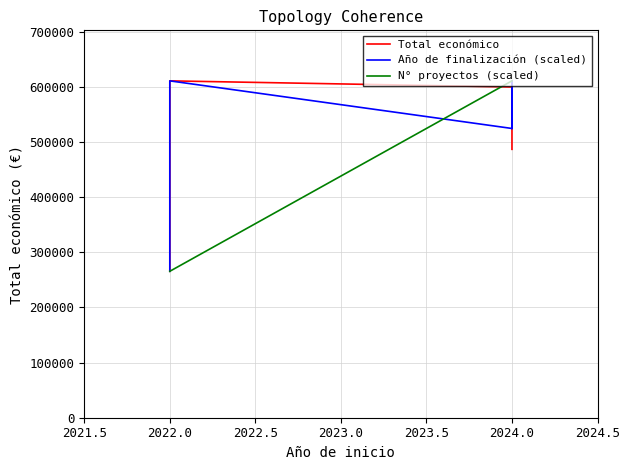

Between which two adjacent categories do Total económico and Año de finalización first intersect?

2024 and 2024